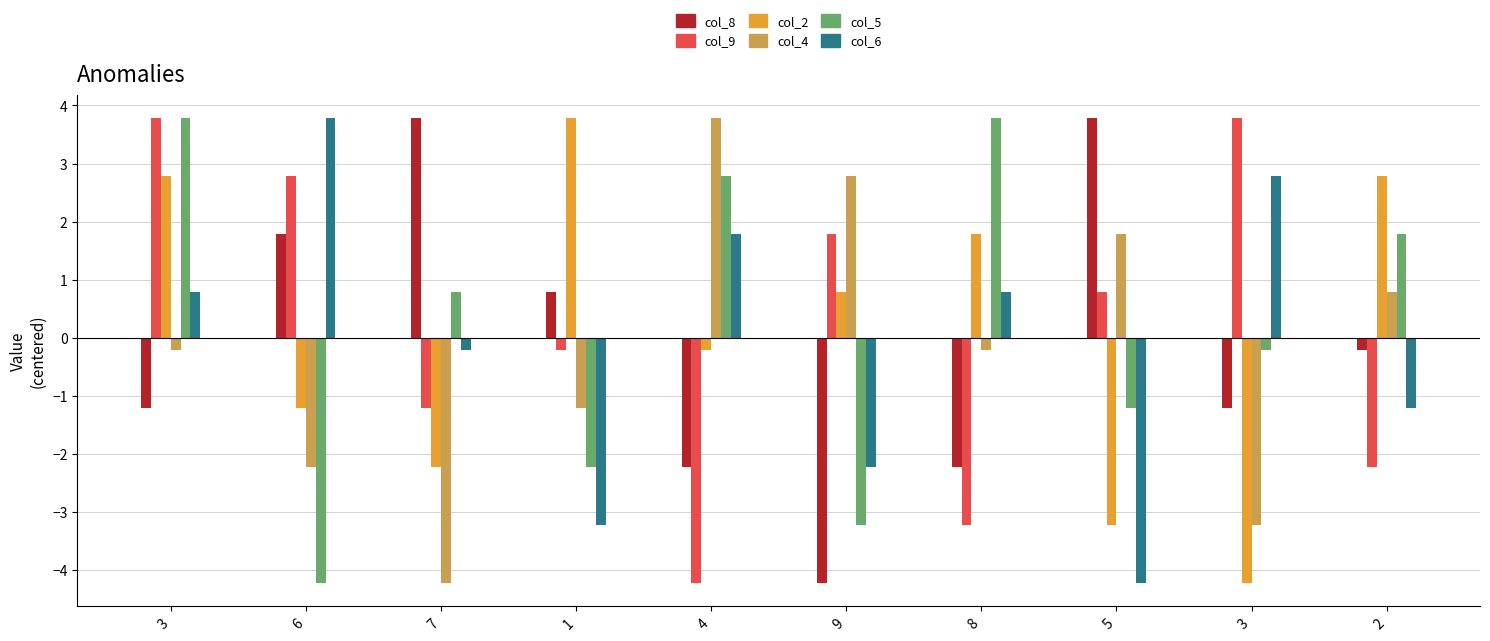

Which has a higher value, 7 or 3?

7